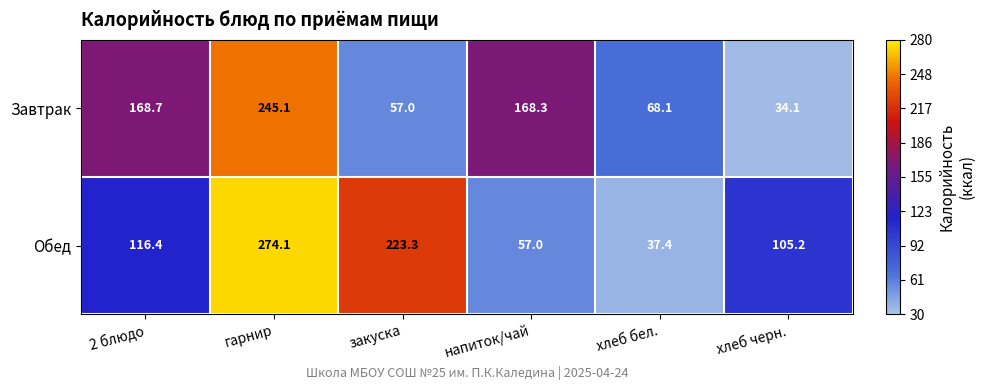

What is the difference between the maximum and minimum values in the Завтрак series?

211.0